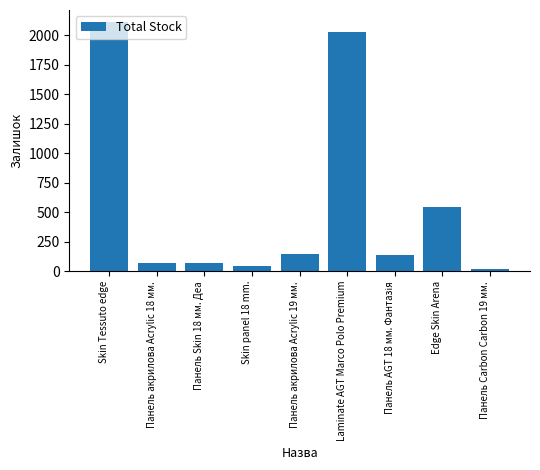

What is the label of the 3rd bar from the left?

Панель Skin 18 мм. Деа